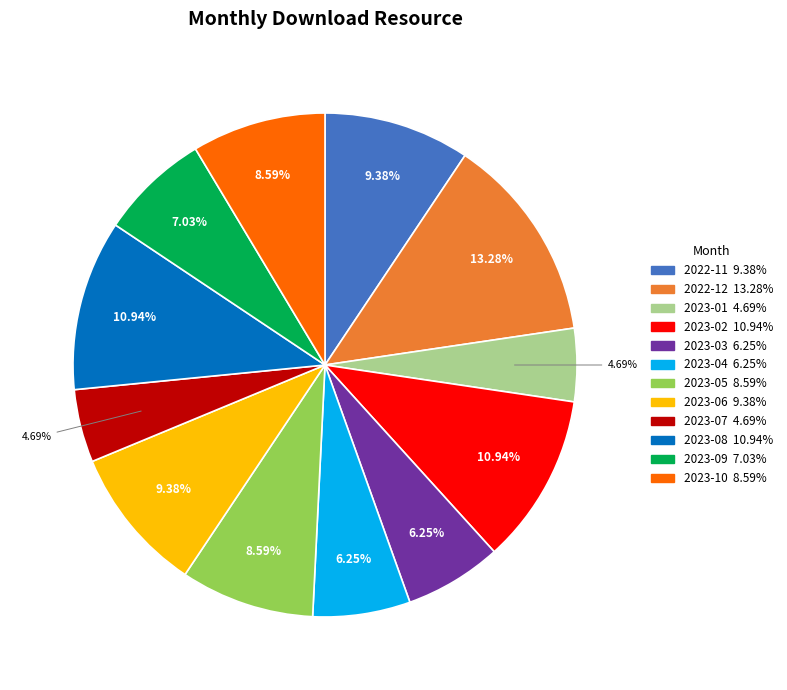

Between 2023-04 and 2023-02, which is larger?

2023-02